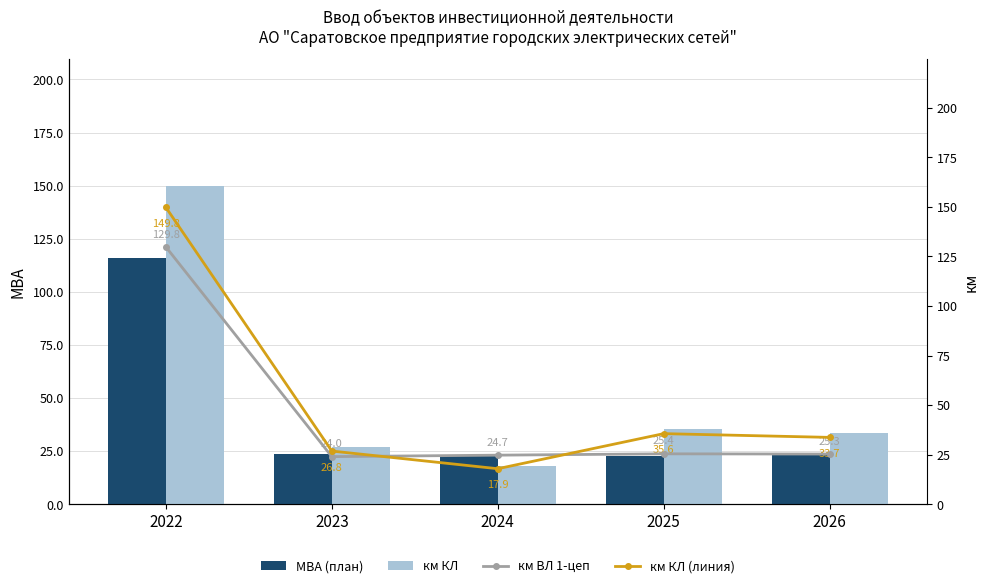

Which series has the widest spread of values?

км КЛ